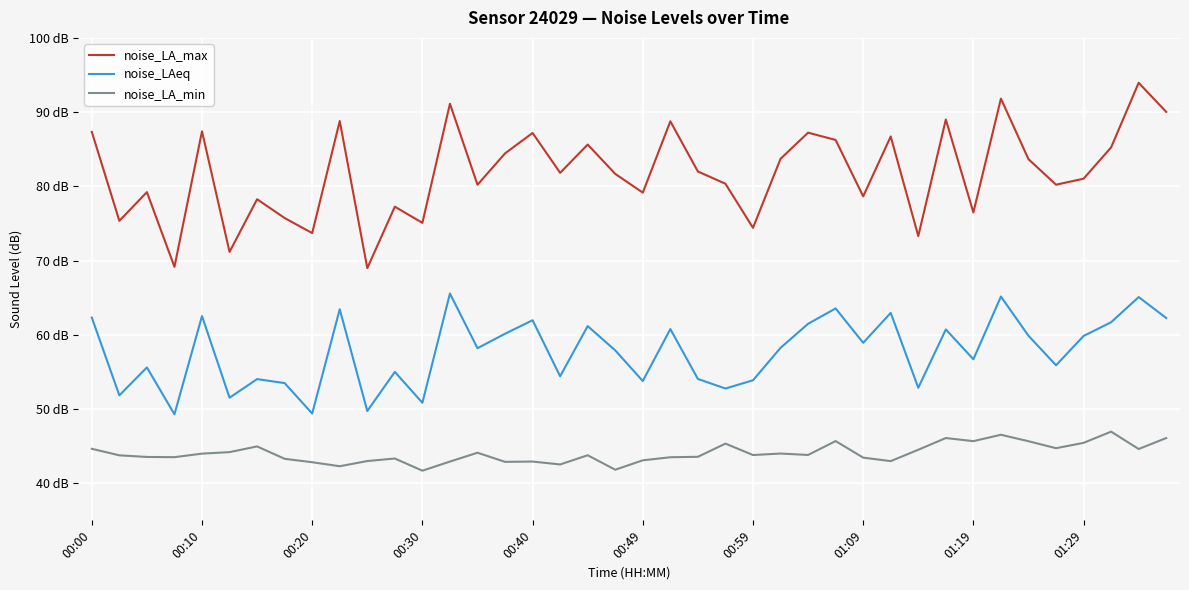

What is the value of the noise_LAeq point at the 24th from the left?

52.8